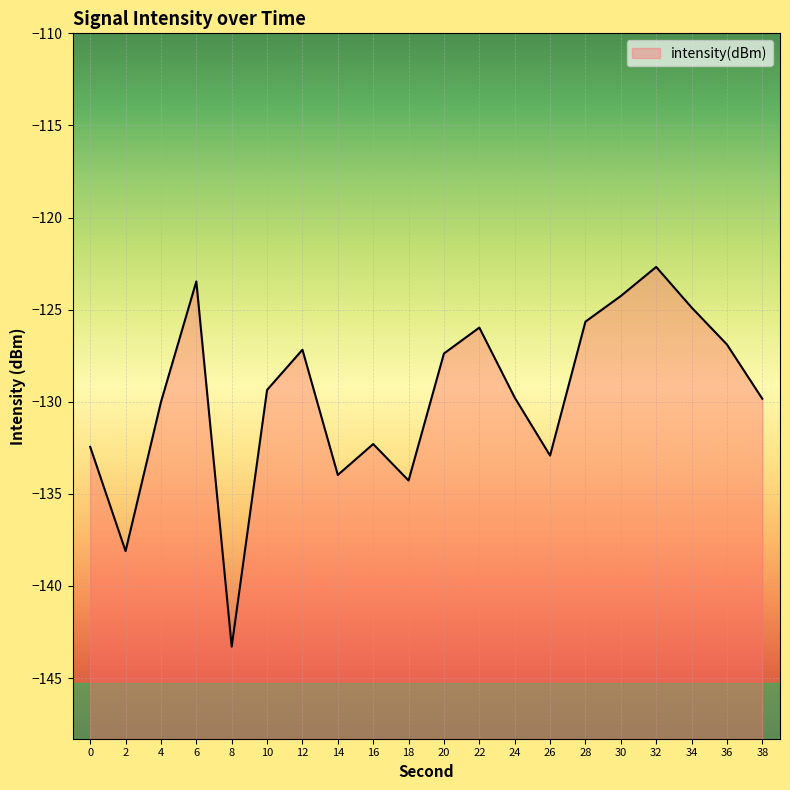

What is the change in value from 26 to 28?

+7.3